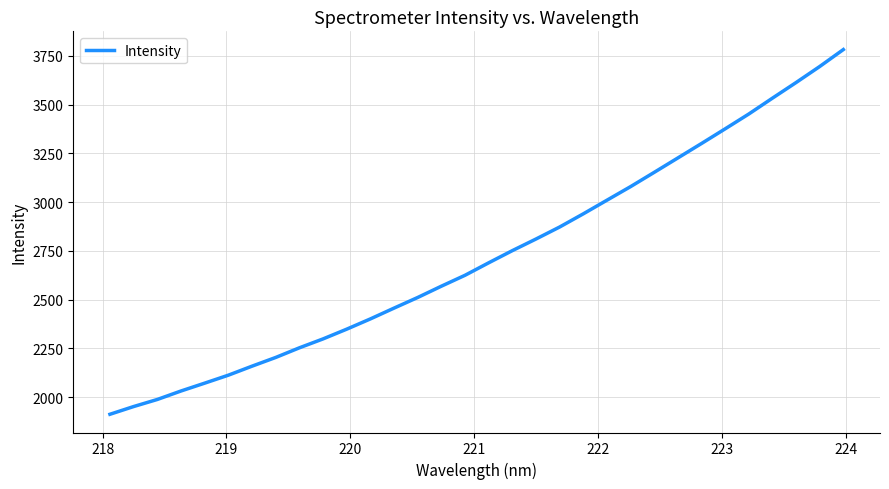

Is this an area chart (filled region under the line)?

No